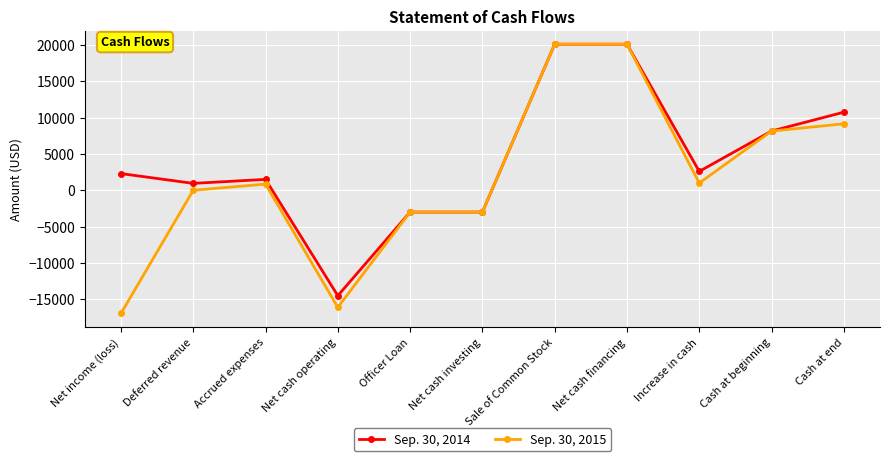

Which series has the largest total across all categories?

Sep. 30, 2014